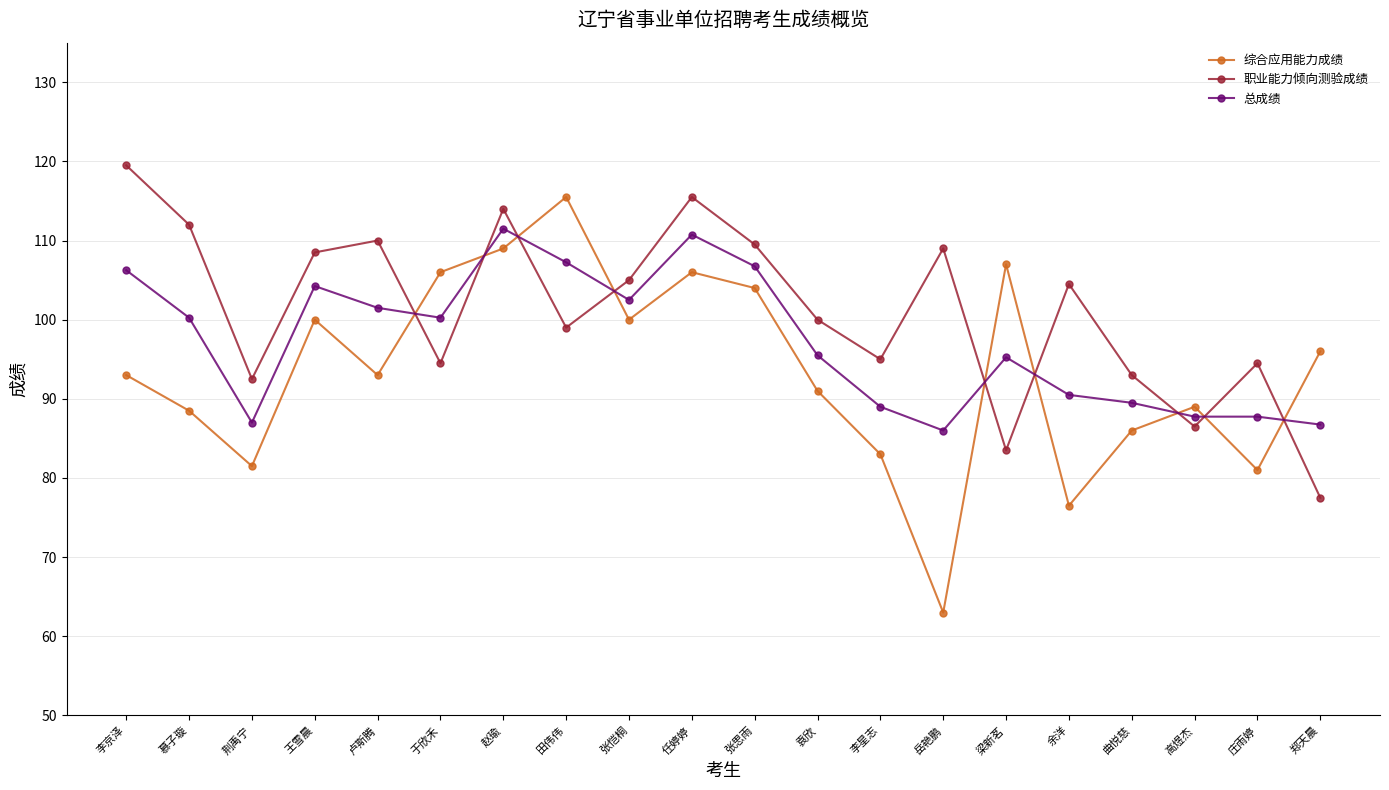

What is the label of the 16th point from the right?

卢斯腾